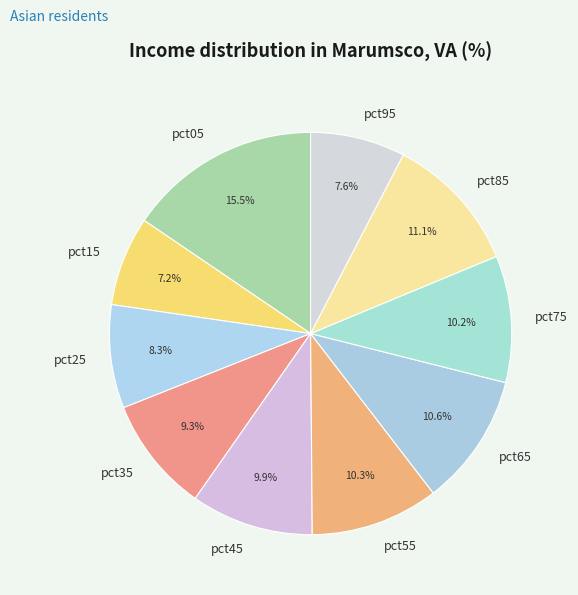

Which category has the biggest portion of the pie?

pct05